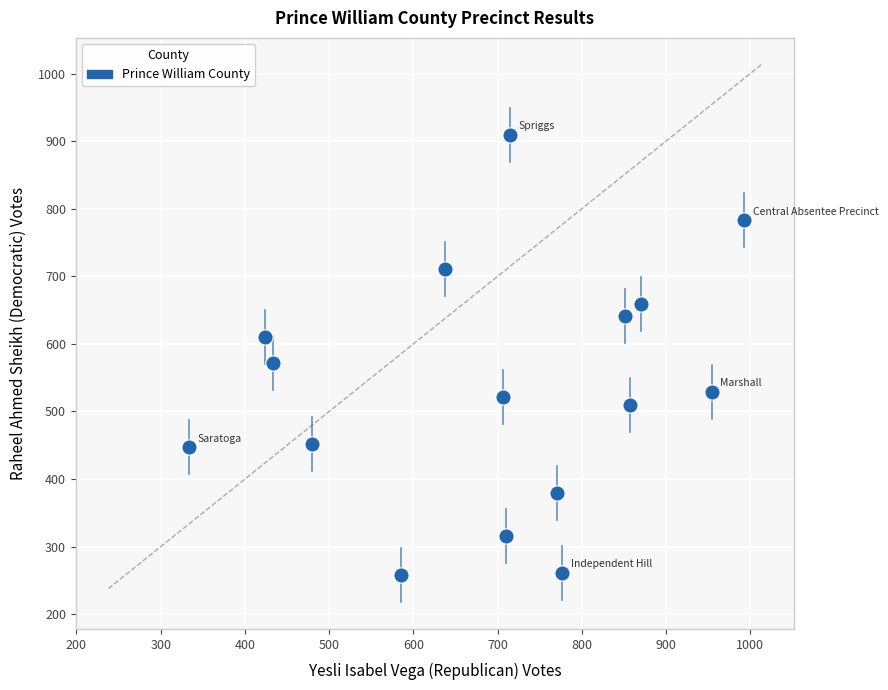

What is the range of X values (max minus min)?

659